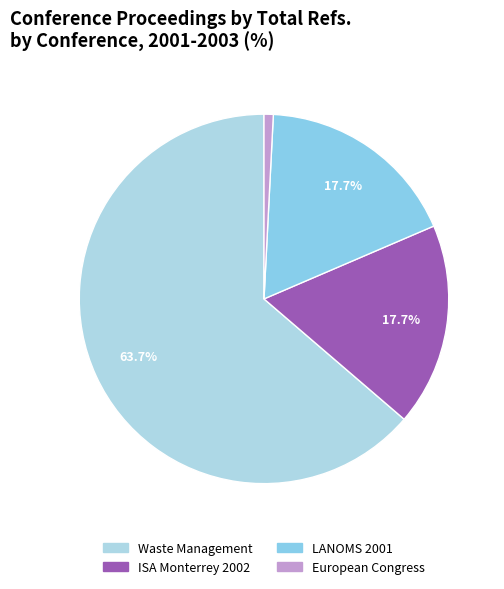

How many slices are in this pie chart?

4